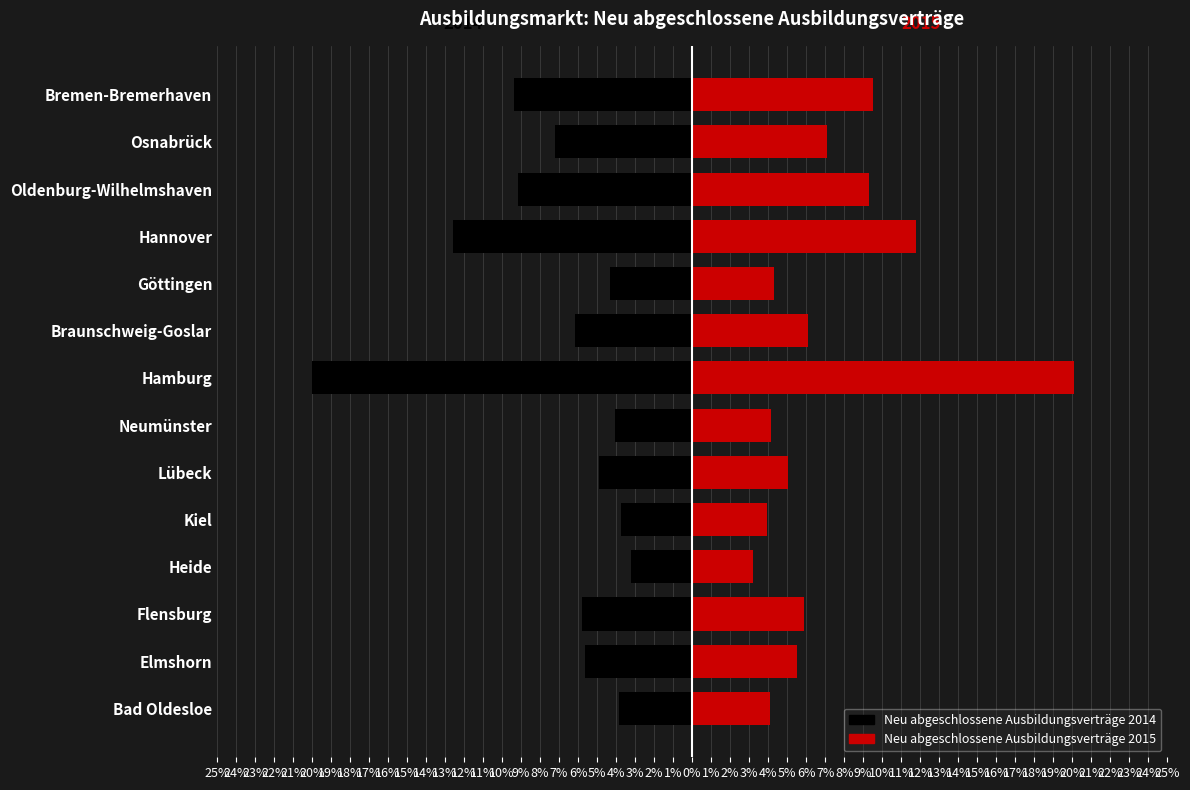

How many values in the Neu abgeschlossene Ausbildungsverträge 2015 series exceed 5?

9